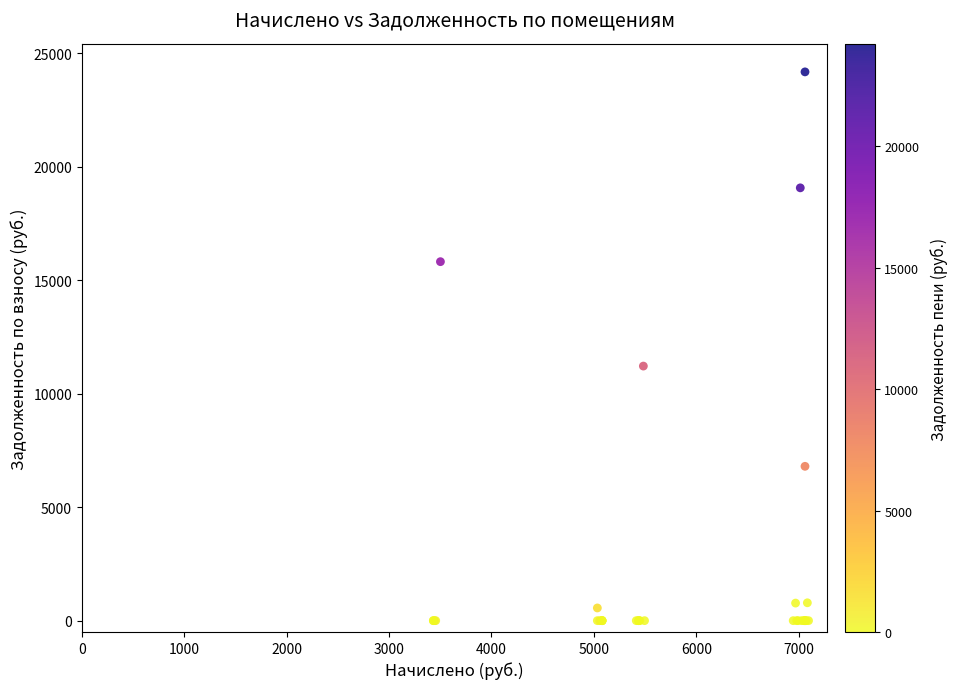

What Y value in the scatter plot is closest to 12094?

11221.1